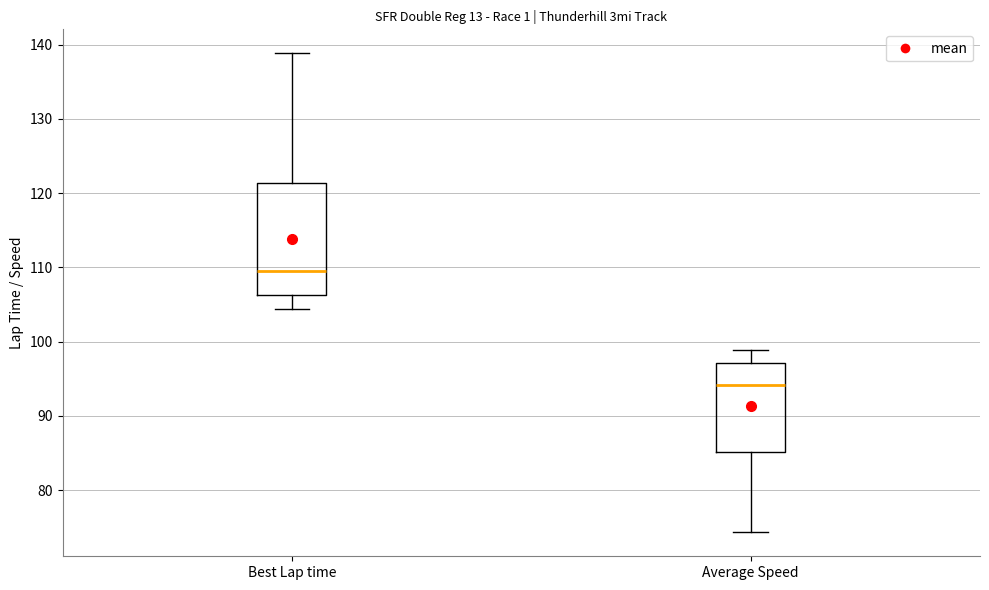

Which box has the highest median line?

Best Lap time